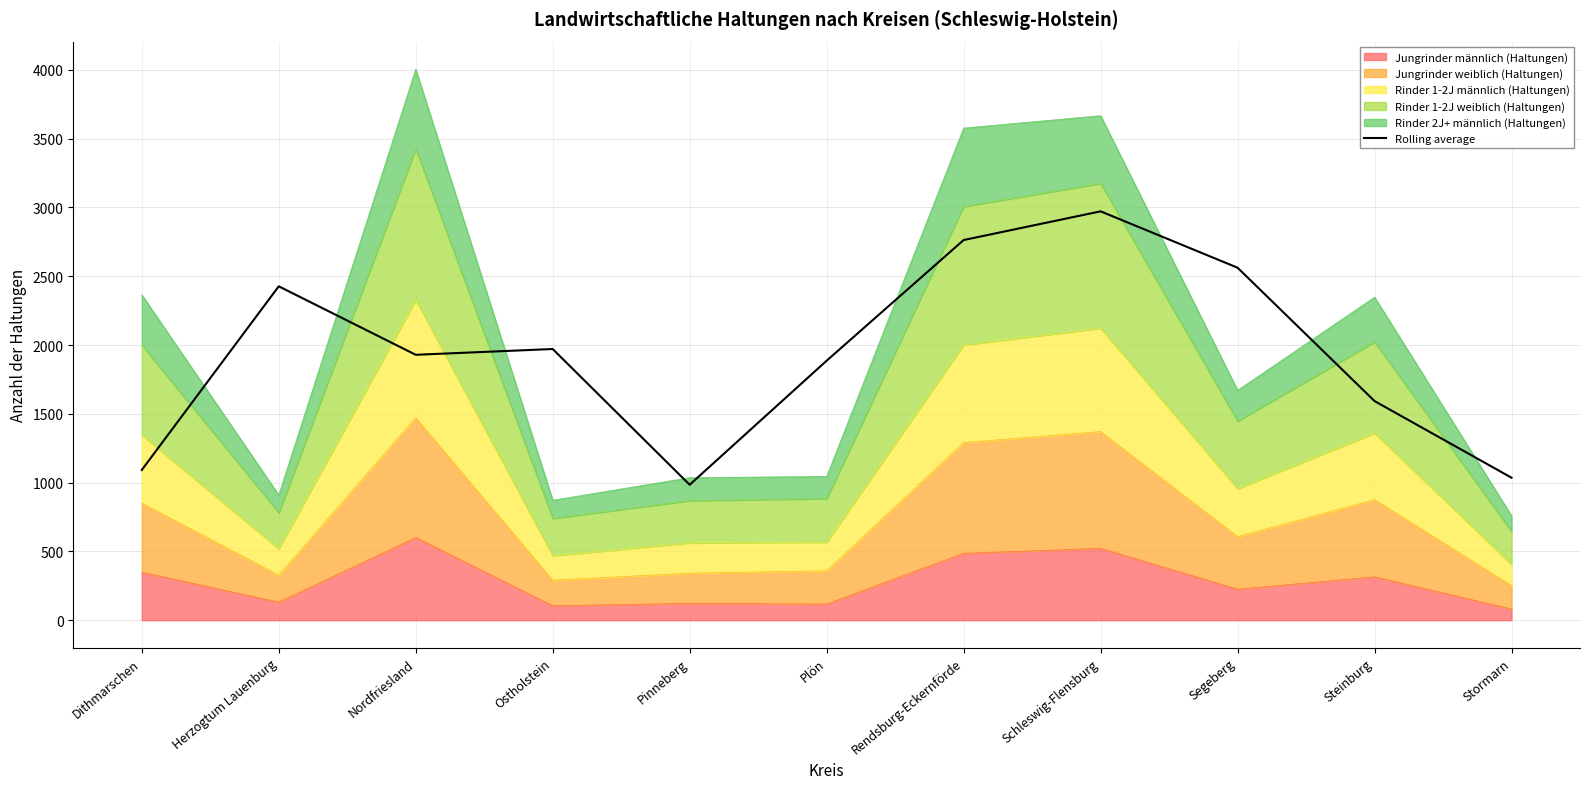

What is the value of the 4th point from the left?

1971.0